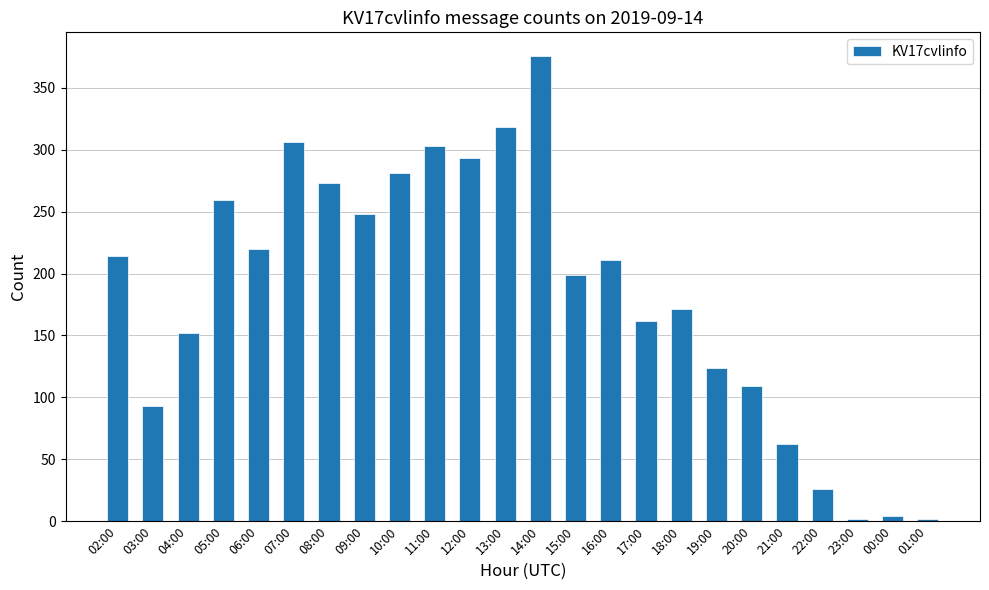

What is the difference between the maximum and minimum values?

374